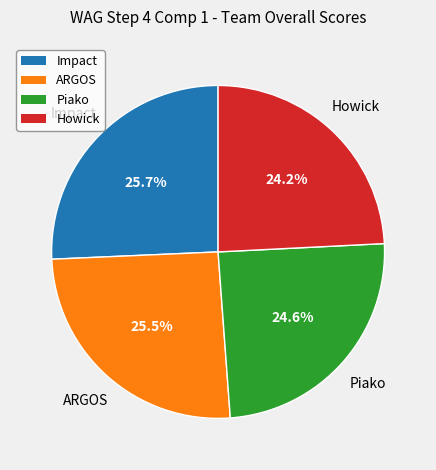

Is it true that Impact is 26% of the pie?

True